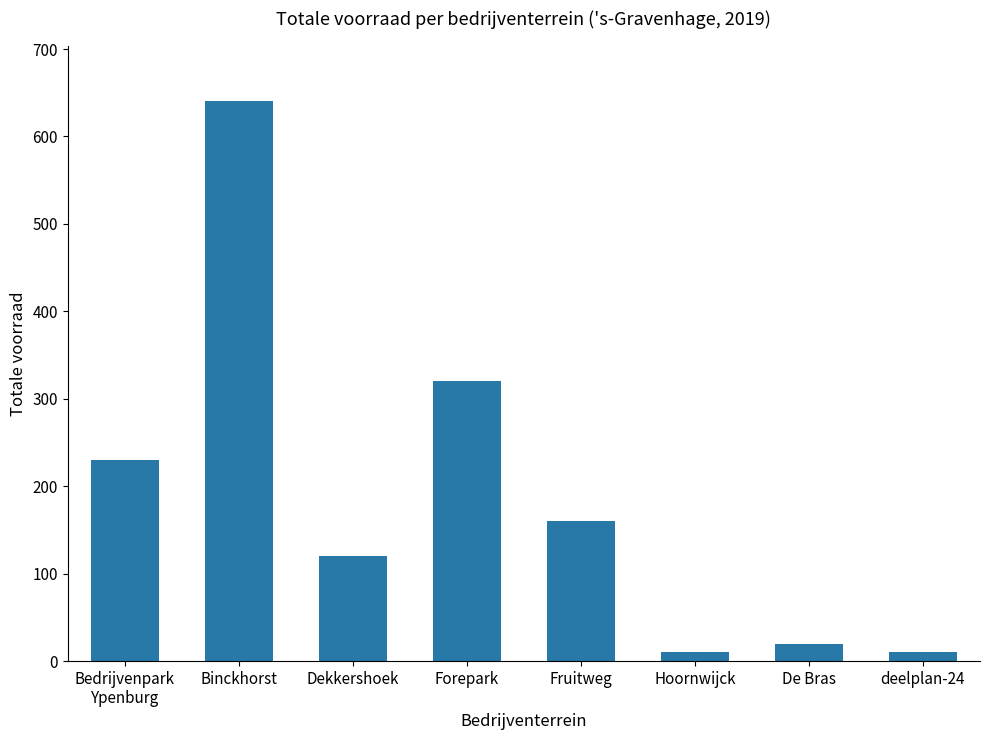

How many distinct data groups are displayed?

1